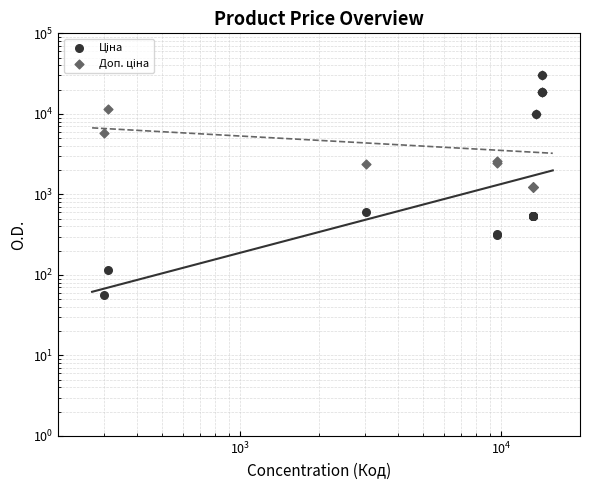

Which series contains the lowest Y value?

Ціна